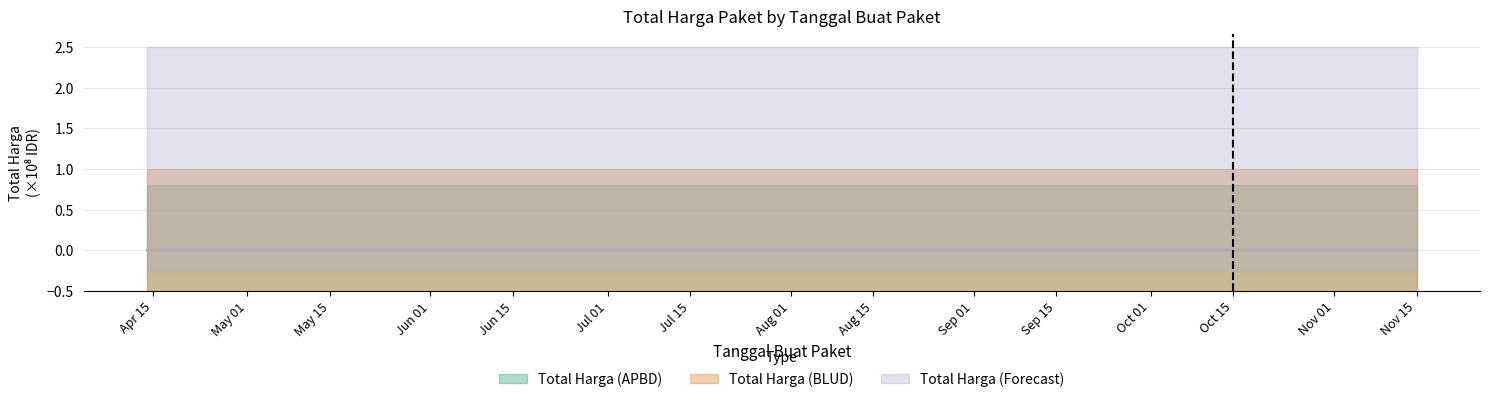

Which has a higher value, 2022-09-21 or 2022-10-01?

2022-09-21